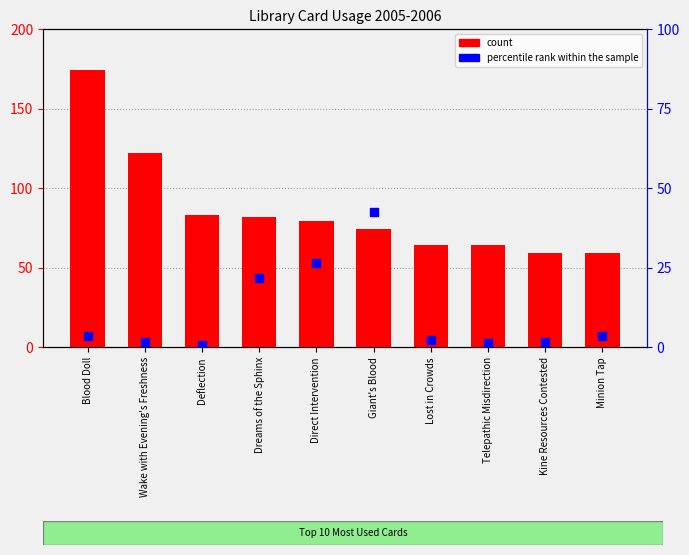

Which series reaches the maximum Y coordinate?

count